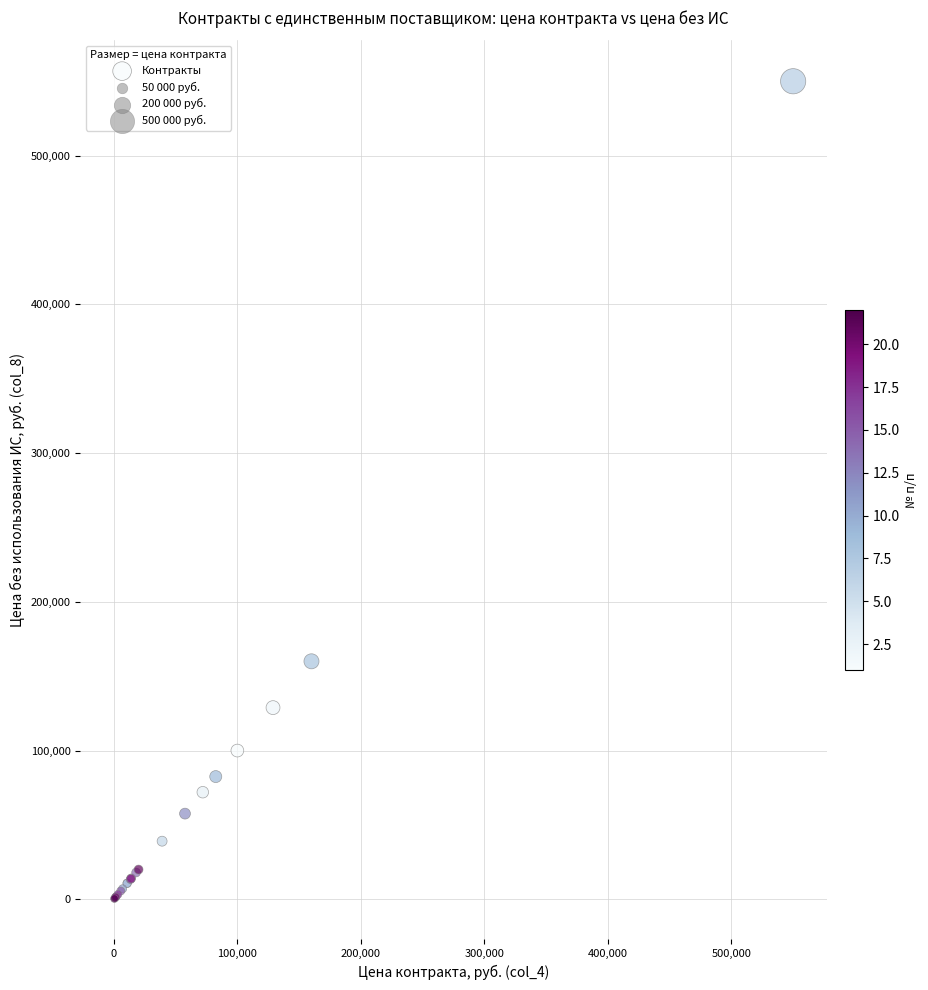

What Y value in the scatter plot is closest to 275225?

160000.0